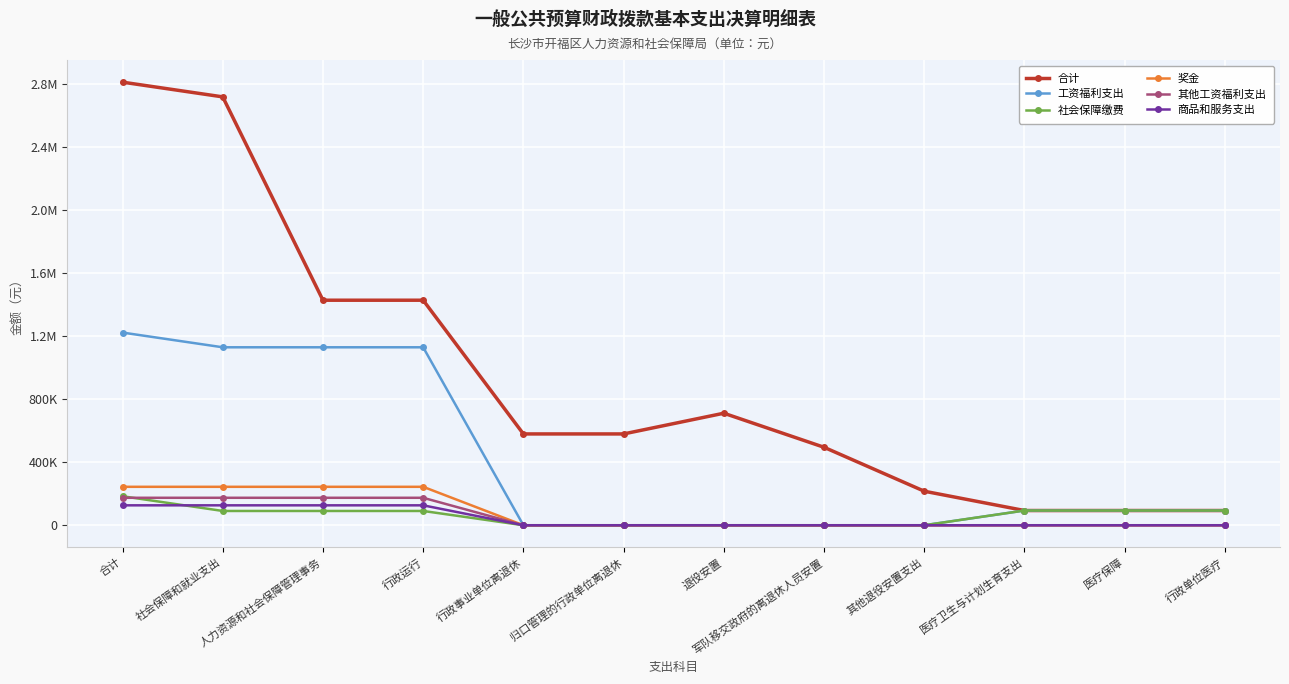

True or false: 工资福利支出 has more than 2 interior local peaks.

False